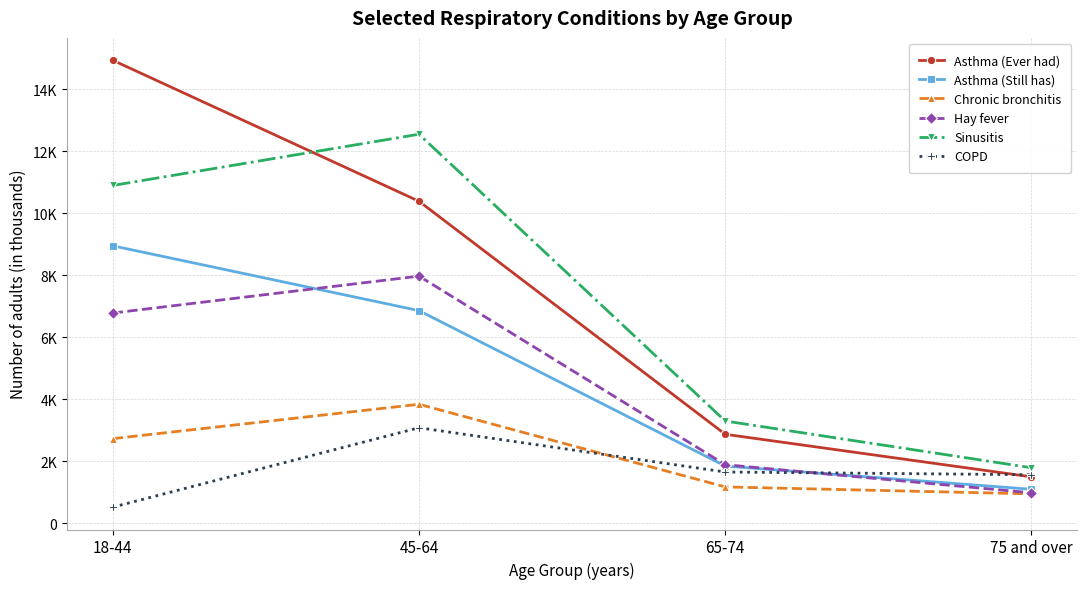

The Asthma (Ever had) series shows 10380 at 45-64. True or false?

True